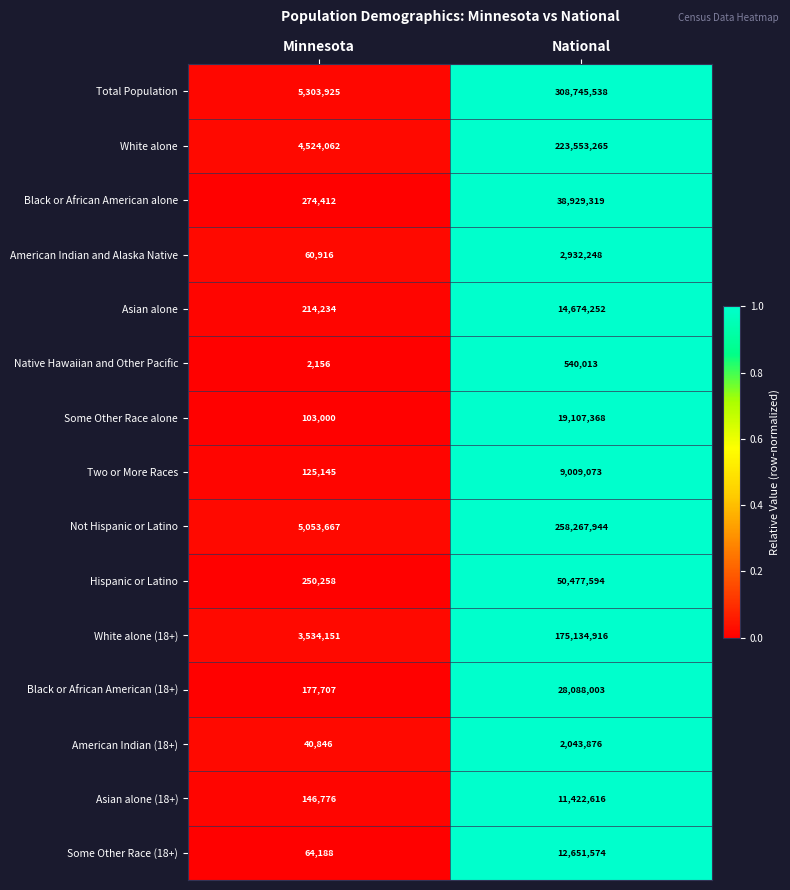

What is the spread (max minus min) of values at National?

308205525